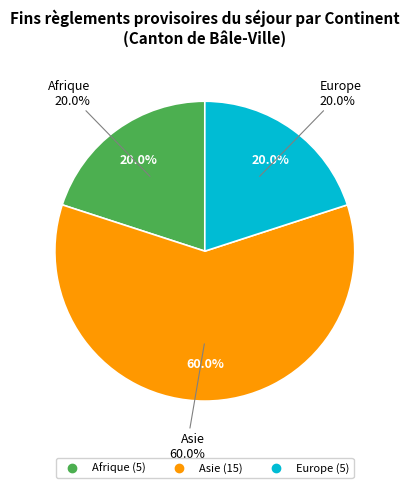

True or false: Afrique accounts for 20% of the total.

True